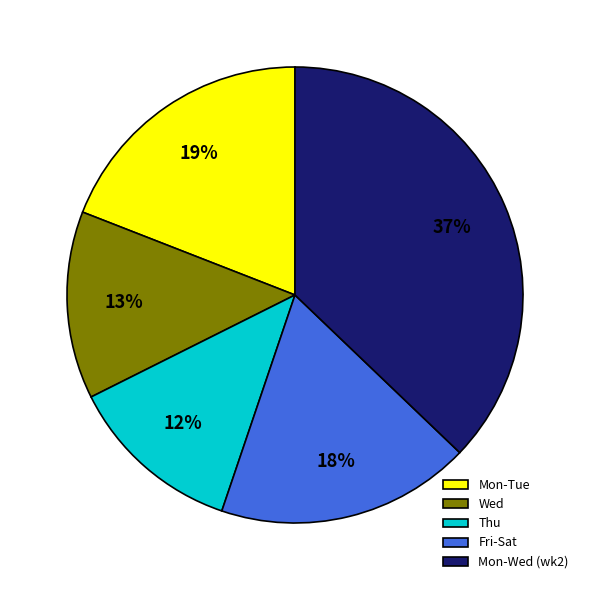

Do Mon-Wed (wk2) and Wed together represent more than half of the pie?

Yes